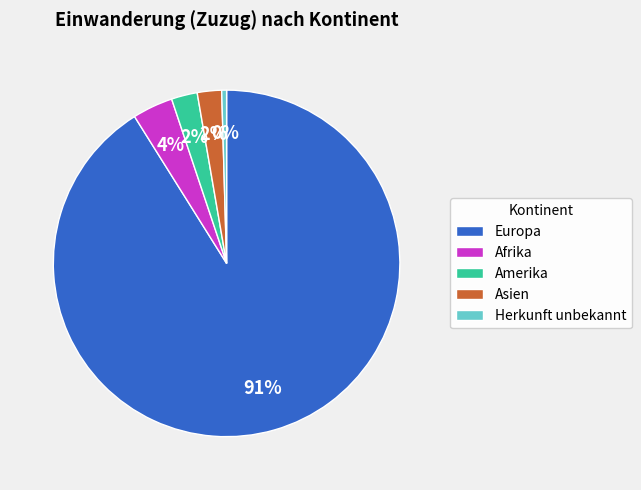

To the nearest percent, what is the average slice percentage?

20%